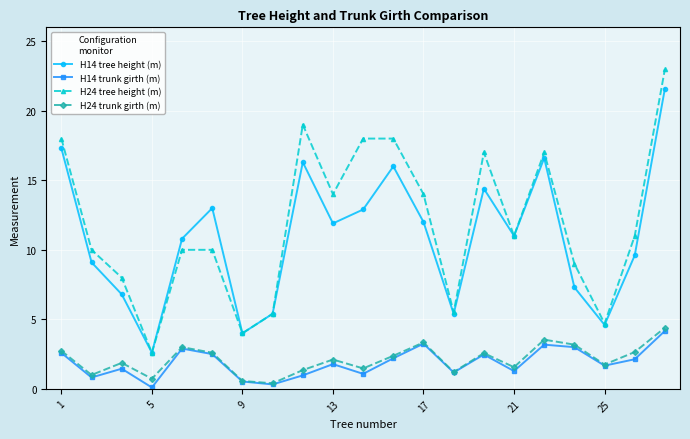

What is the difference between the maximum and minimum values in the H24 trunk girth (m) series?

4.0